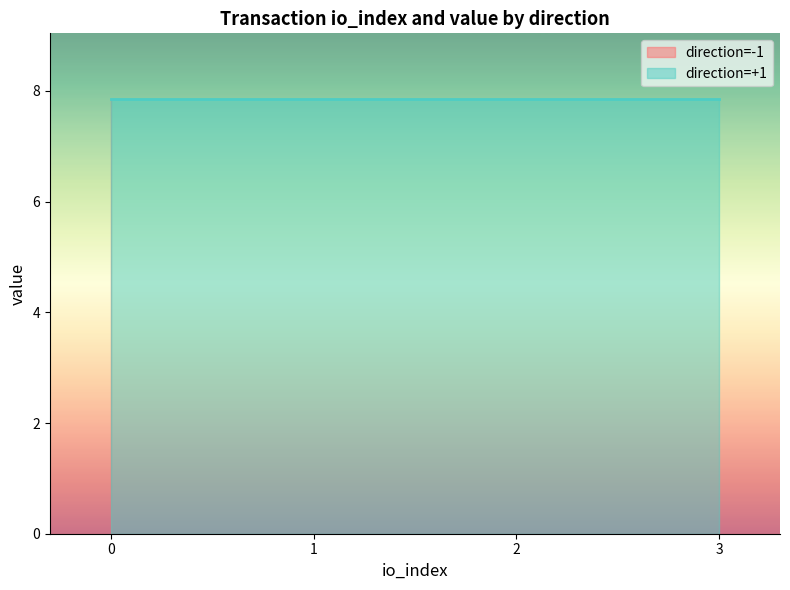

True or false: value and io_index intersect in this chart.

False